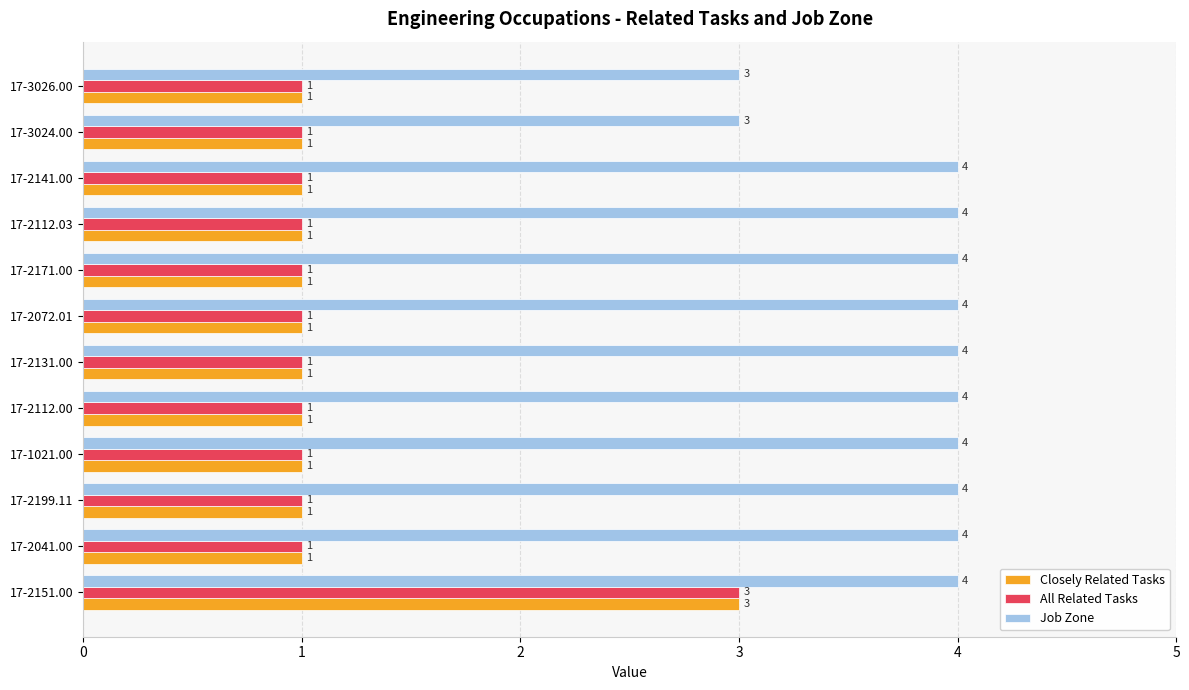

At which category is the sum across all series the highest?

17-2151.00